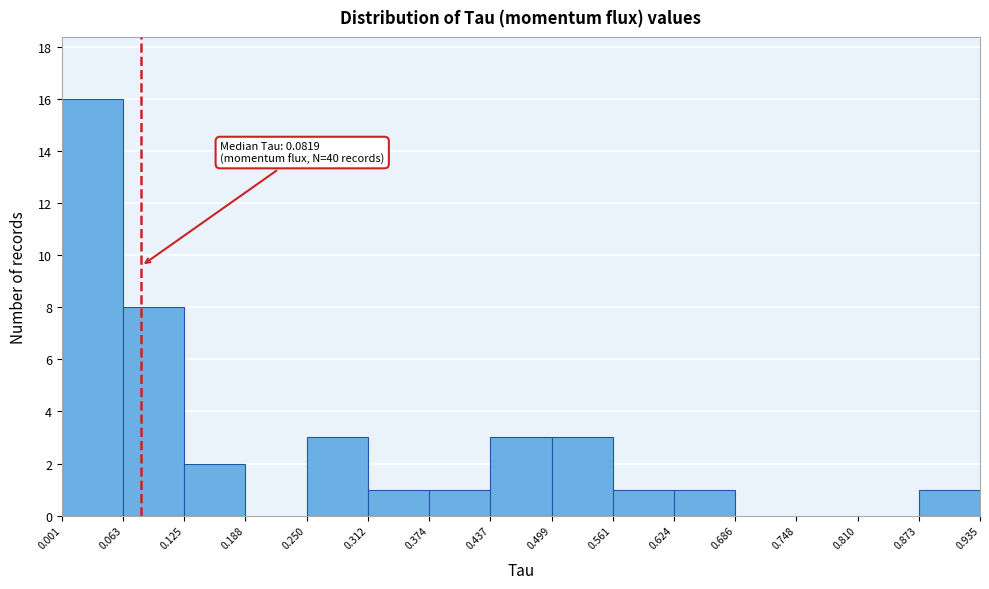

Over which range of the x-axis is the bar tallest?

0.001 to 0.063